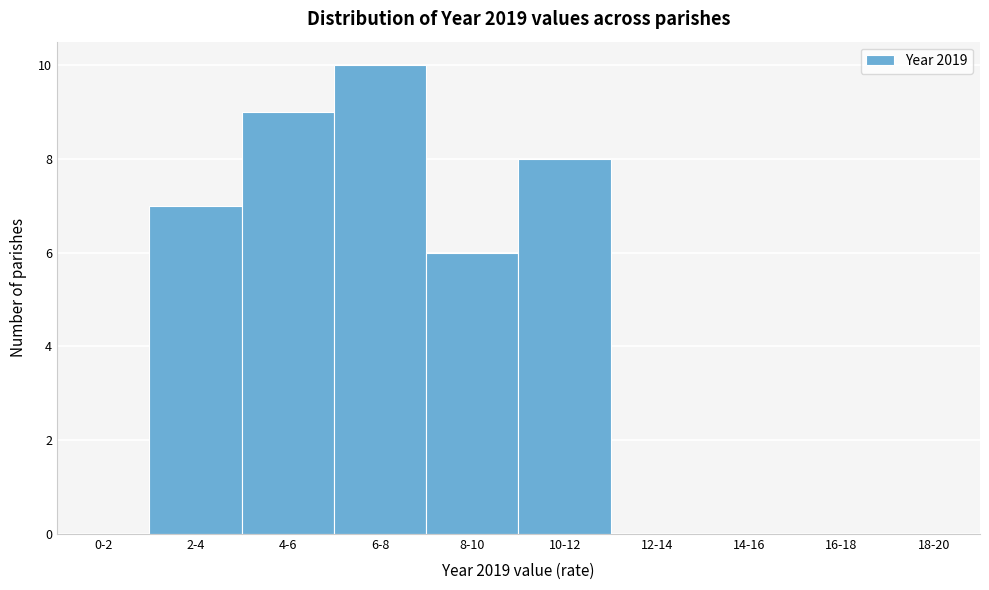

Reading right to left, list all the values displayed in this chart.

18-20=0	16-18=0	14-16=0	12-14=0	10-12=8	8-10=6	6-8=10	4-6=9	2-4=7	0-2=0